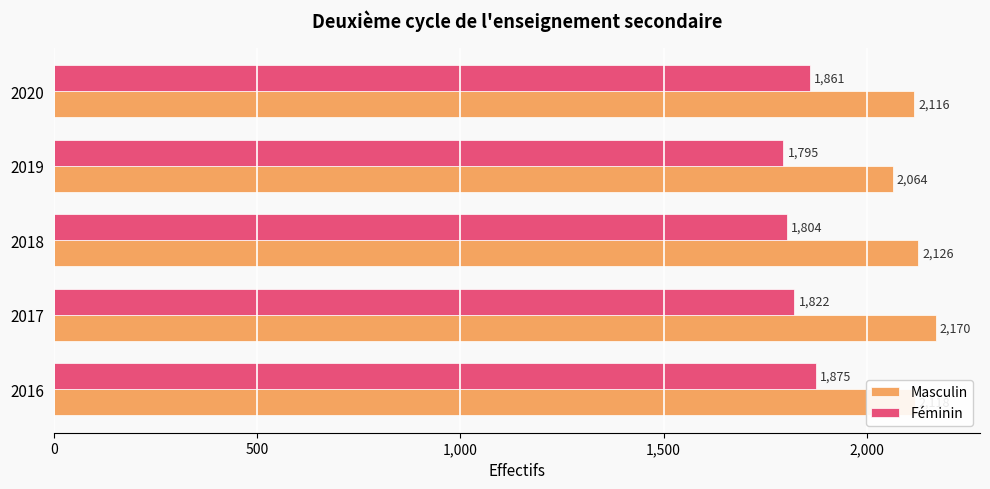

At how many categories does at least one series exceed 1980?

5